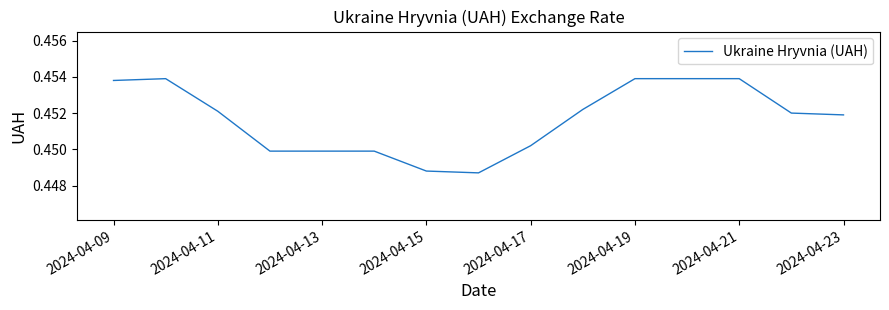

The chart shows a value of 0.7 at 2024-04-15. True or false?

False